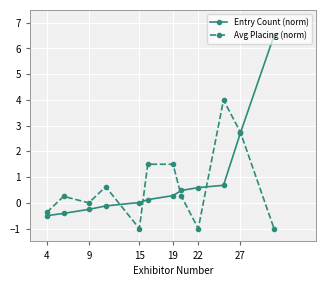

What is the average value of the Entry Count (norm) series?

0.8